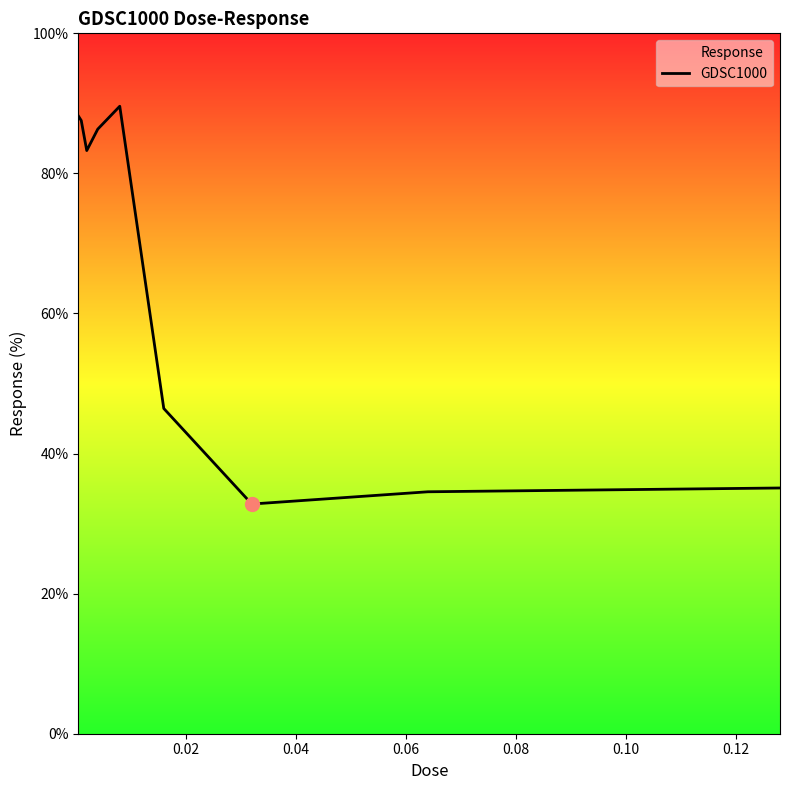

What is the maximum value shown in the chart?

89.6